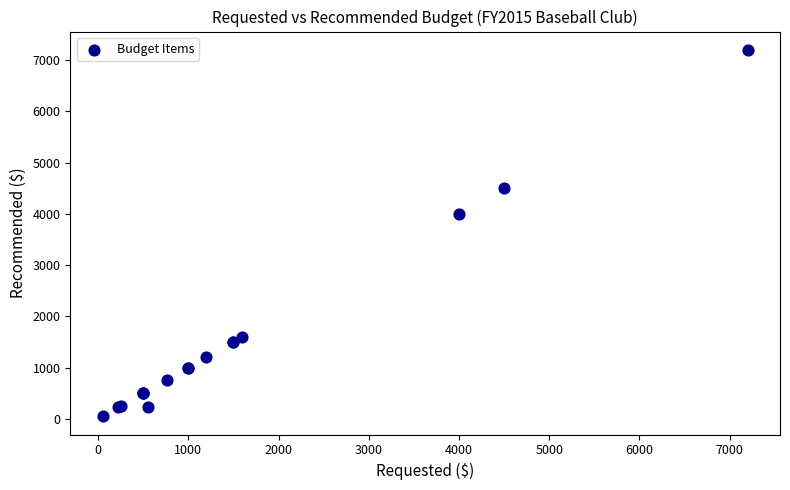

What Y value in the scatter plot is closest to 3625?

4000